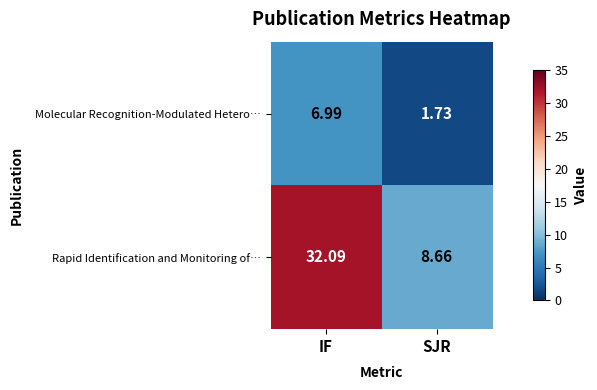

At which label does Rapid Identification and Monitoring of… first exceed 32?

IF